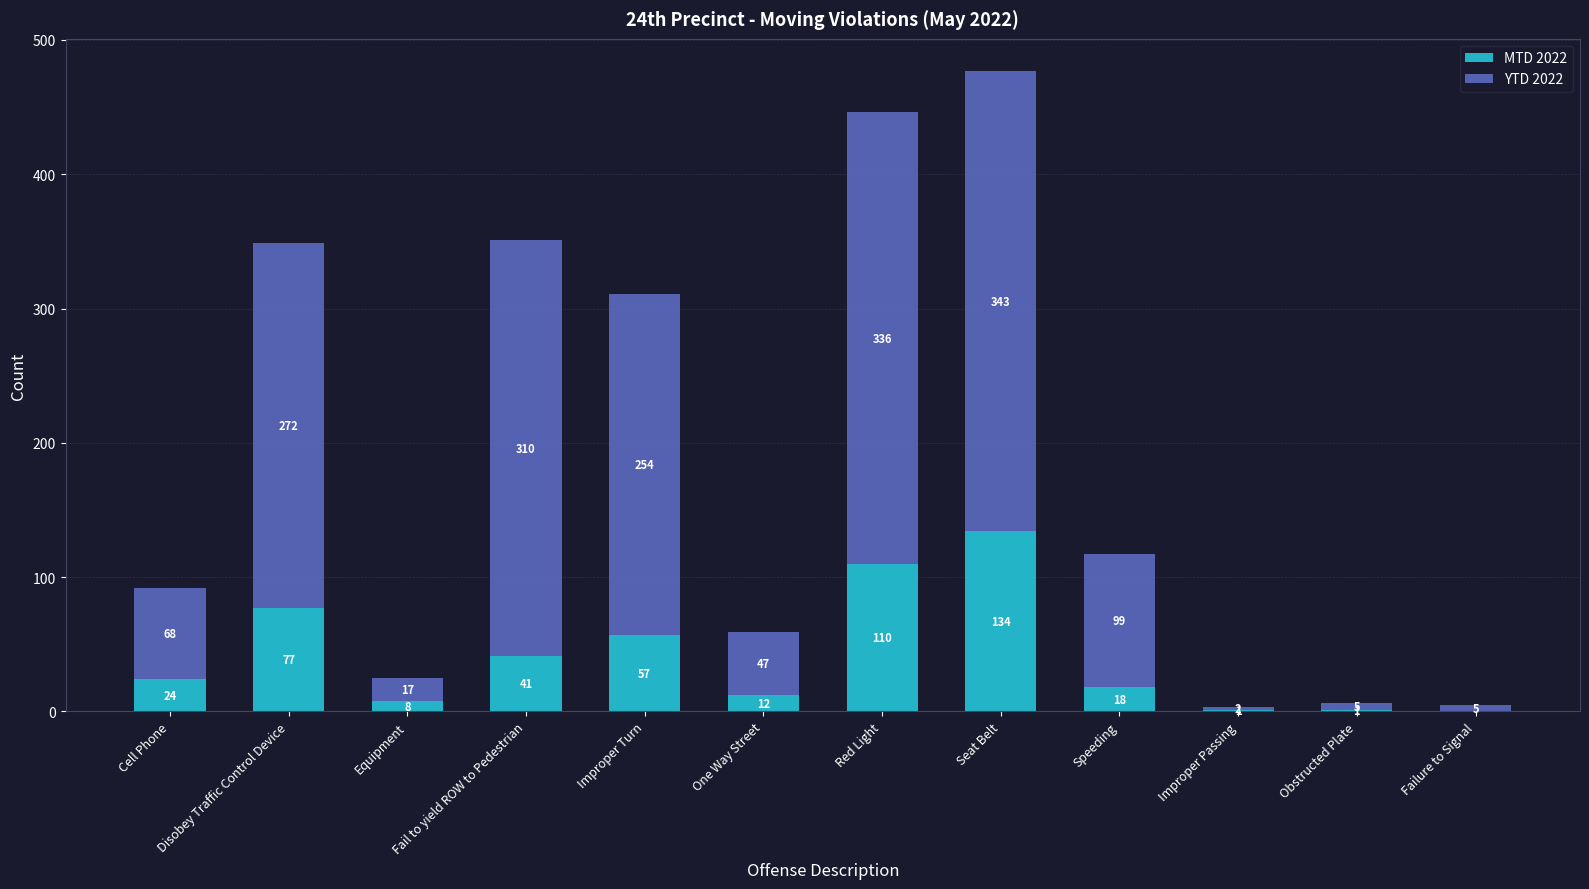

At which category is the sum across all series the highest?

Seat Belt